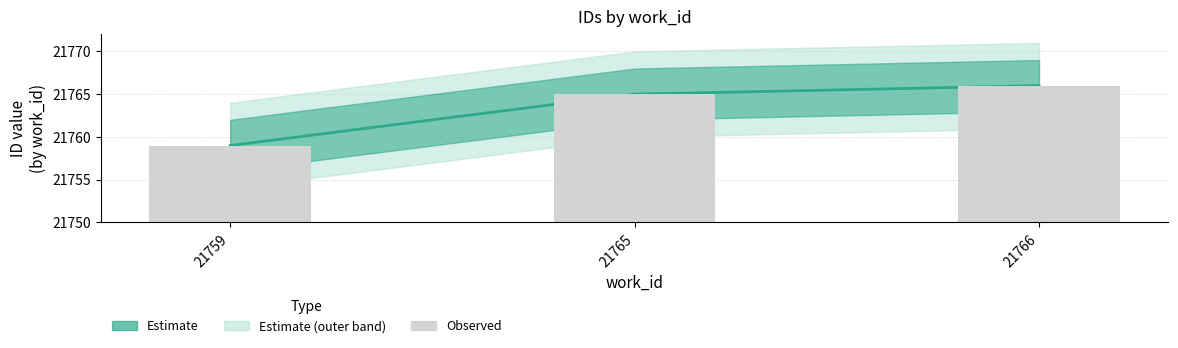

At which label is Estimate closest to 21762?

21759